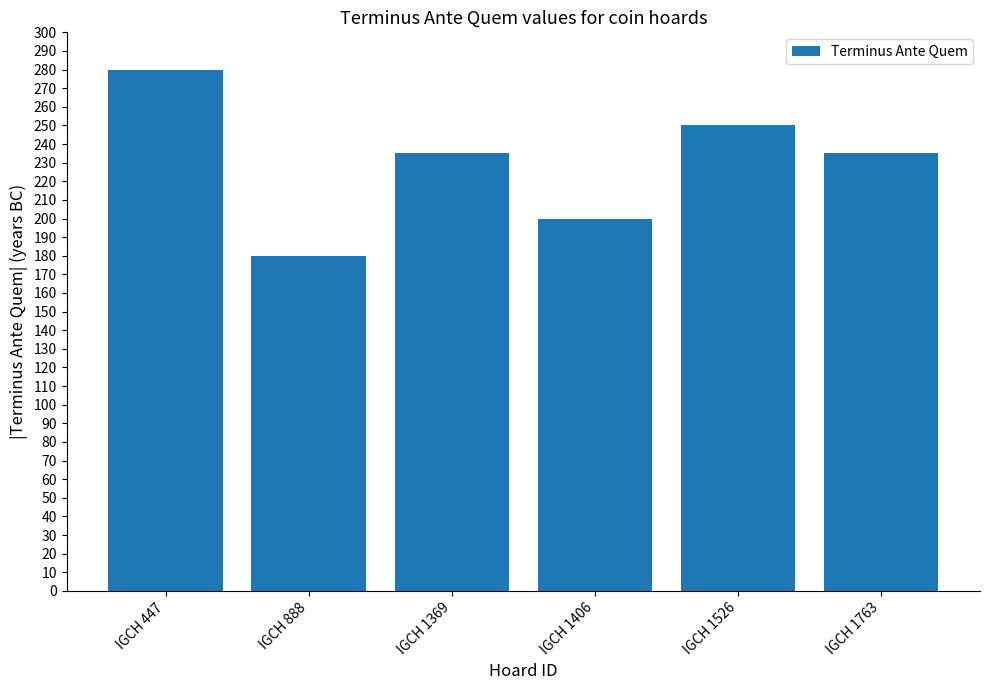

What is the change in value from IGCH 1369 to IGCH 1406?

-35